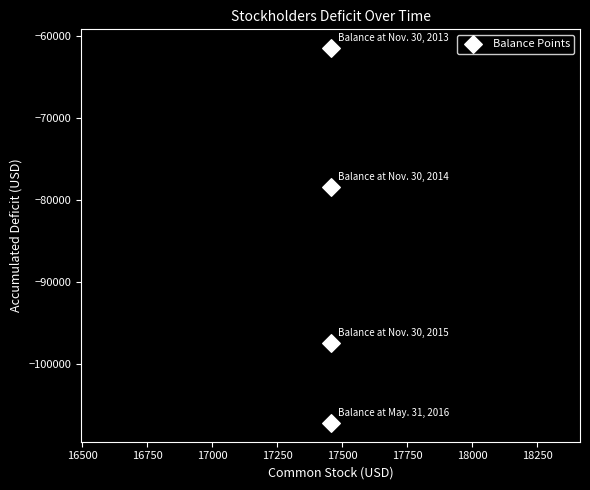

What Y value in the scatter plot is closest to -84304?

-78385